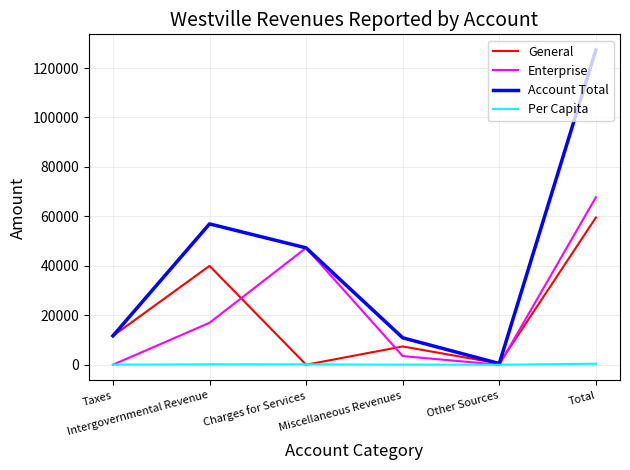

The Per Capita series shows 158.1 at Charges for Services. True or false?

True